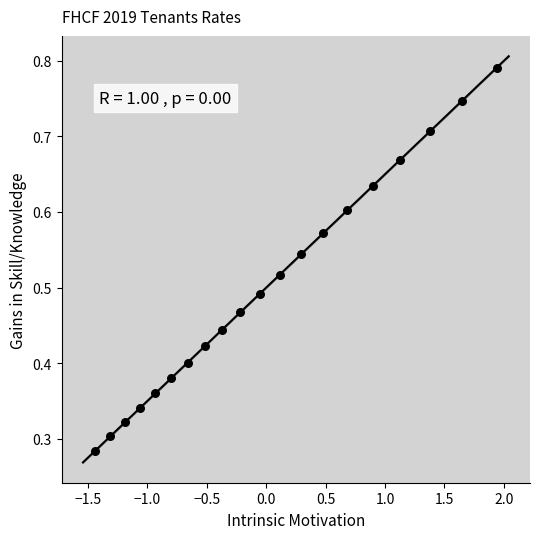

What is the range of X values (max minus min)?

3.4